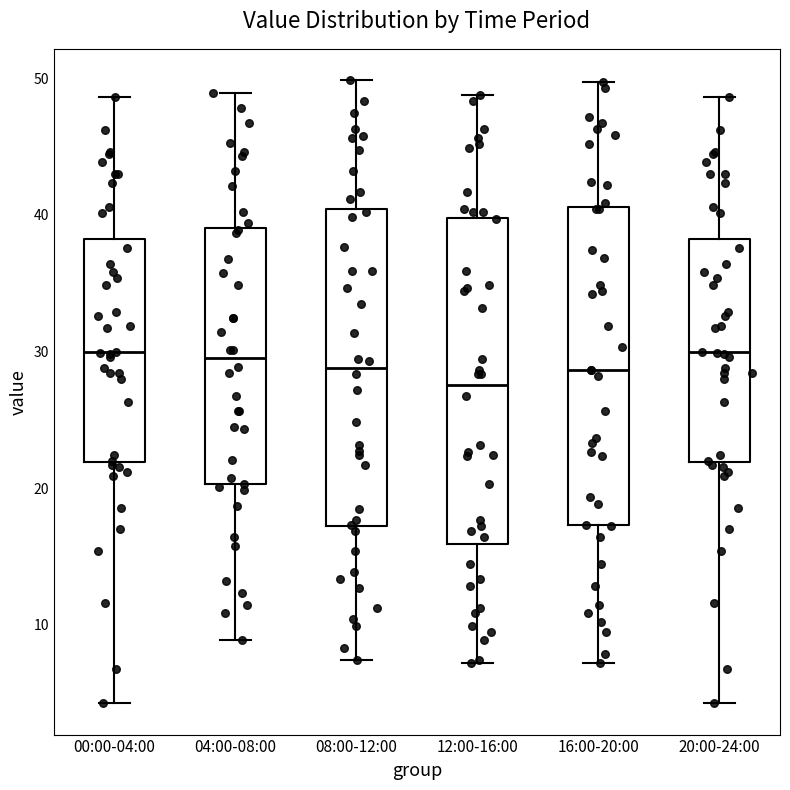

Which box's median line is the lowest?

12:00-16:00